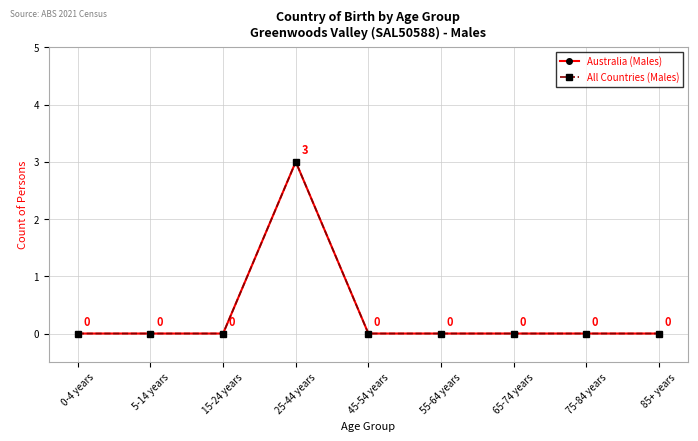

List the series in order of their peak value, lowest first.

Australia (Males), All Countries (Males)